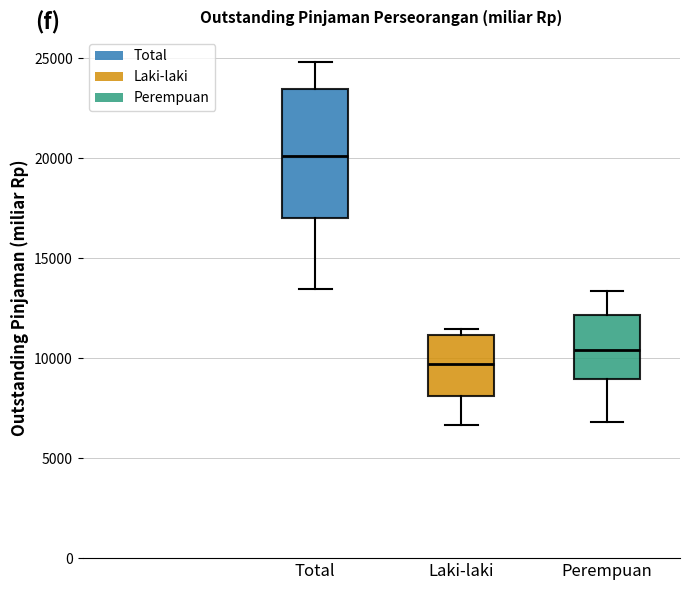

Where does the upper whisker of the box for Total end on the y-axis? The values are not printed on the chart, so give them approximately, as read against the axis.

25000